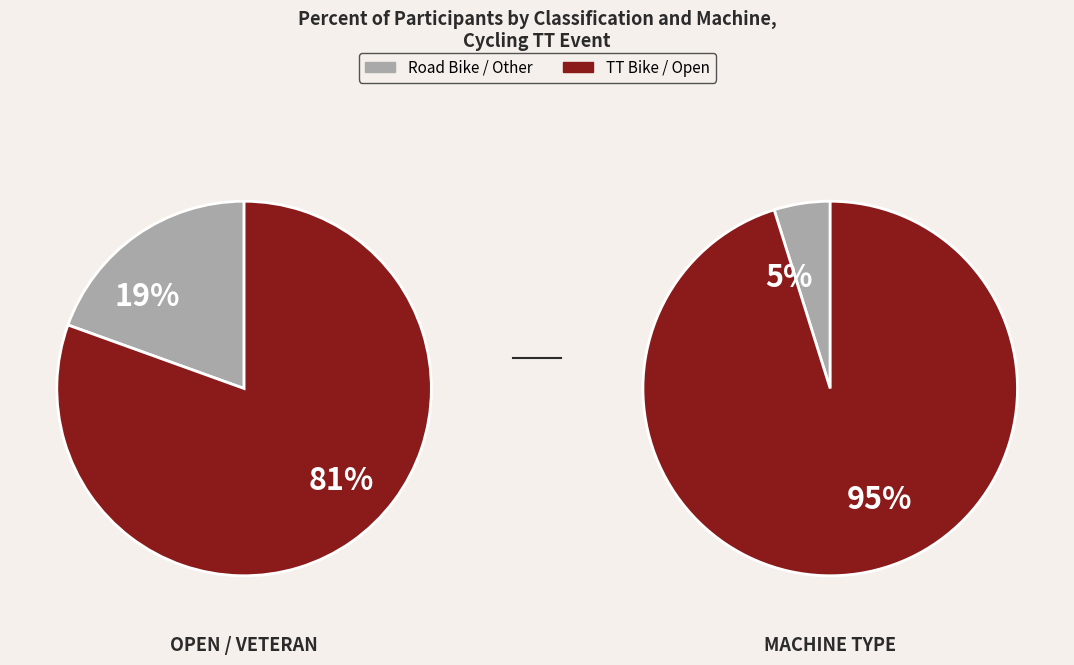

To the nearest percent, what percentage of the pie is TT Bike?

95%